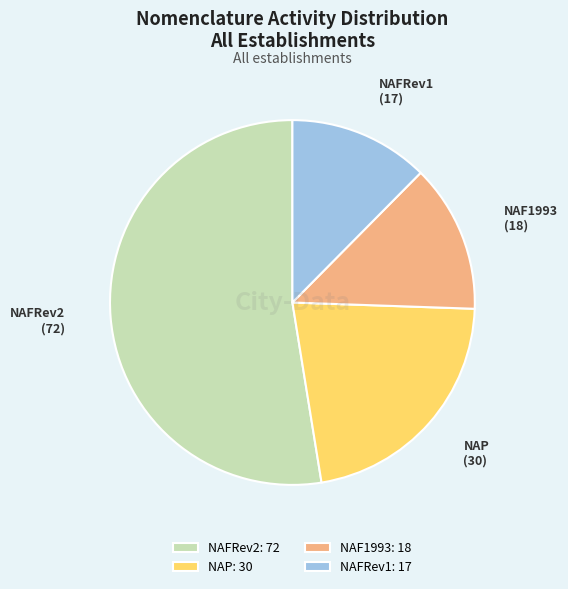

Combined, do NAP and NAFRev1 account for over 50%?

No